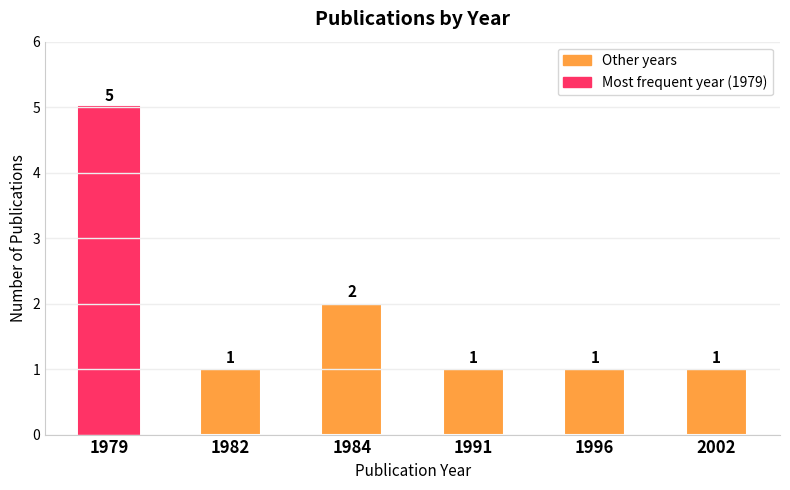

Which has a higher value, 2002 or 1979?

1979